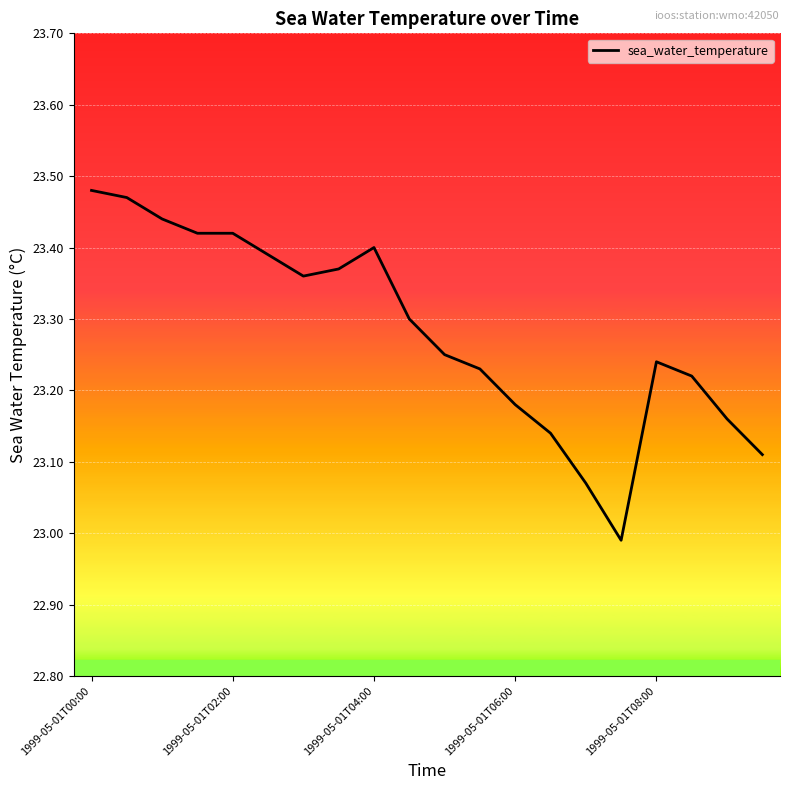

What is the difference between the maximum and minimum values?

0.5